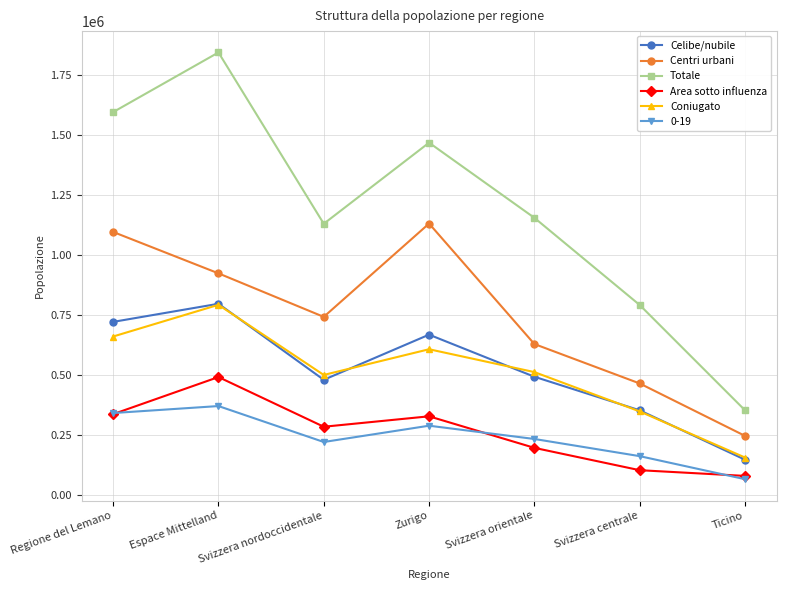

What is the difference between the maximum and minimum values in the Centri urbani series?

884251